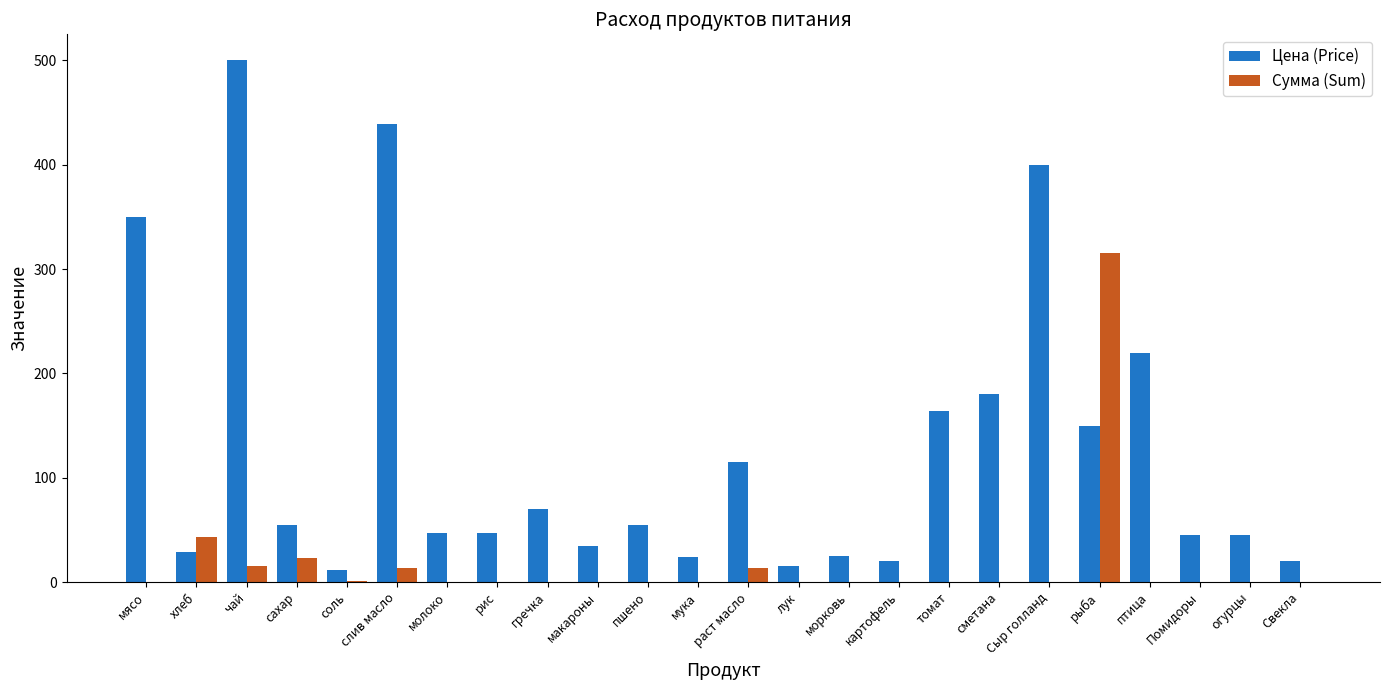

Which category has the highest value in the Сумма (Sum) series?

рыба